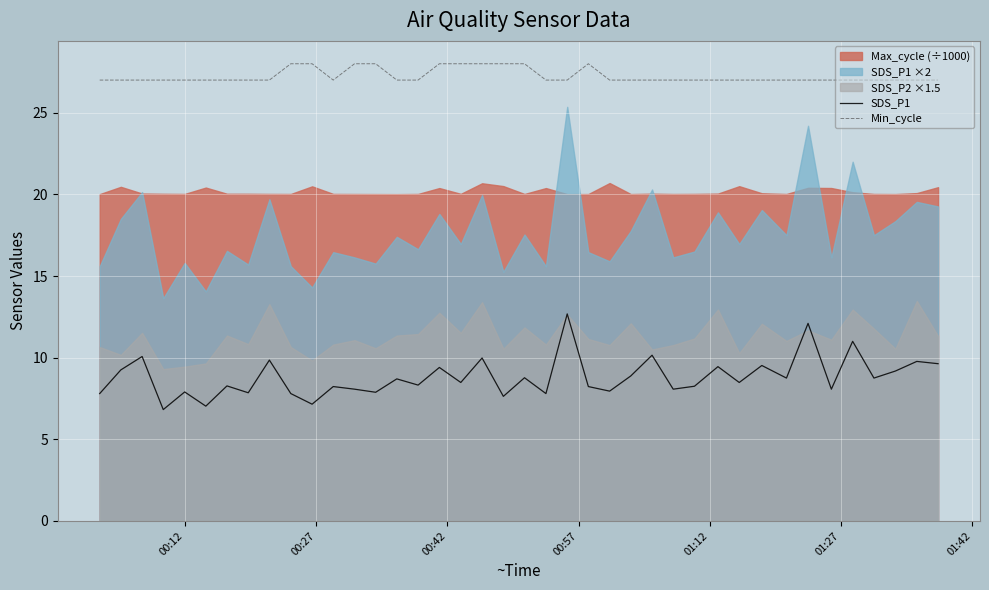

What is the lowest value of the SDS_P1 series?

6.8